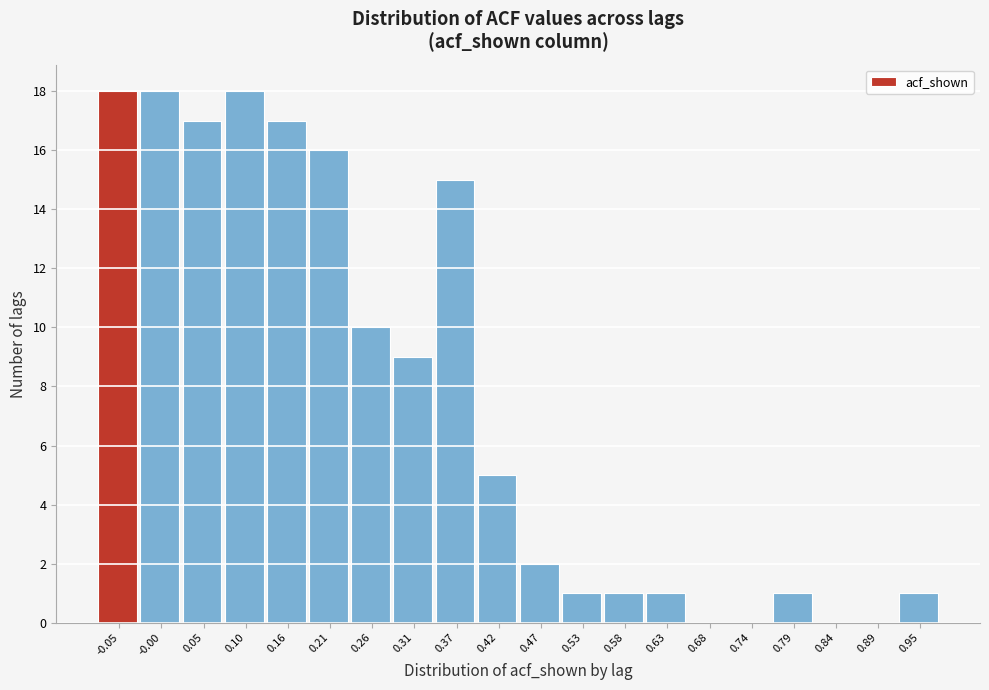

Reading left to right, extract all data points from this chart.

-0.05=18	-0.00=18	0.05=17	0.10=18	0.16=17	0.21=16	0.26=10	0.31=9	0.37=15	0.42=5	0.47=2	0.53=1	0.58=1	0.63=1	0.68=0	0.74=0	0.79=1	0.84=0	0.89=0	0.95=1